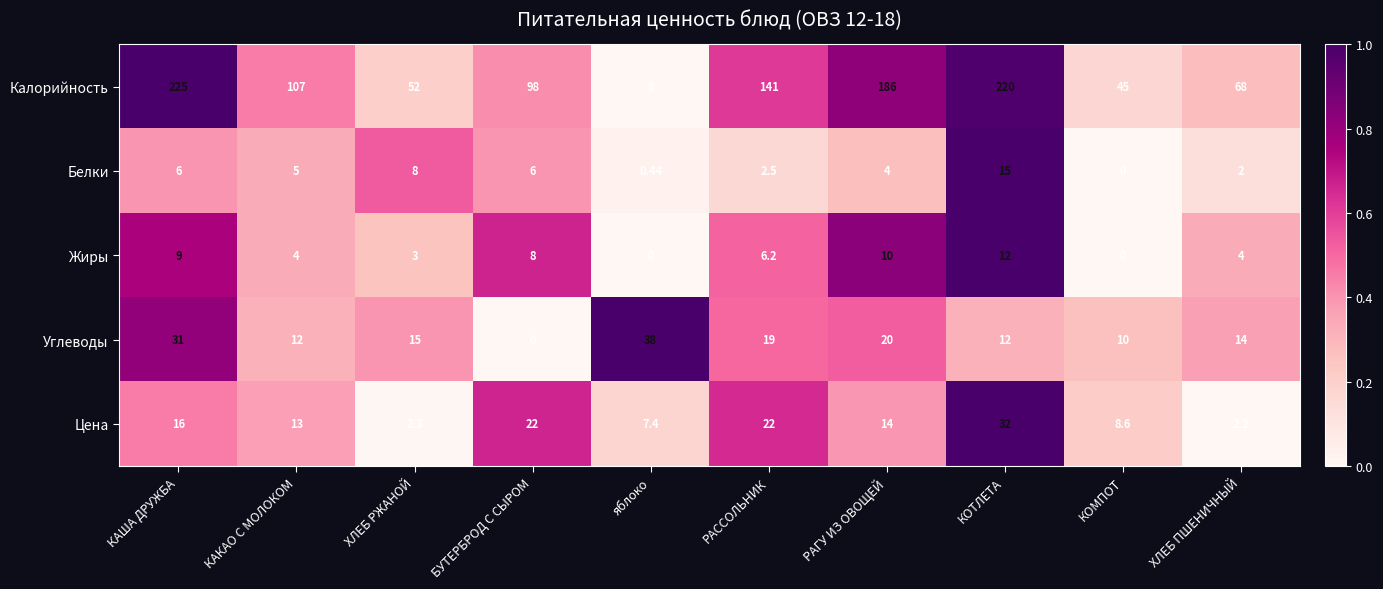

Where is Жиры nearest to the value 6?

РАССОЛЬНИК